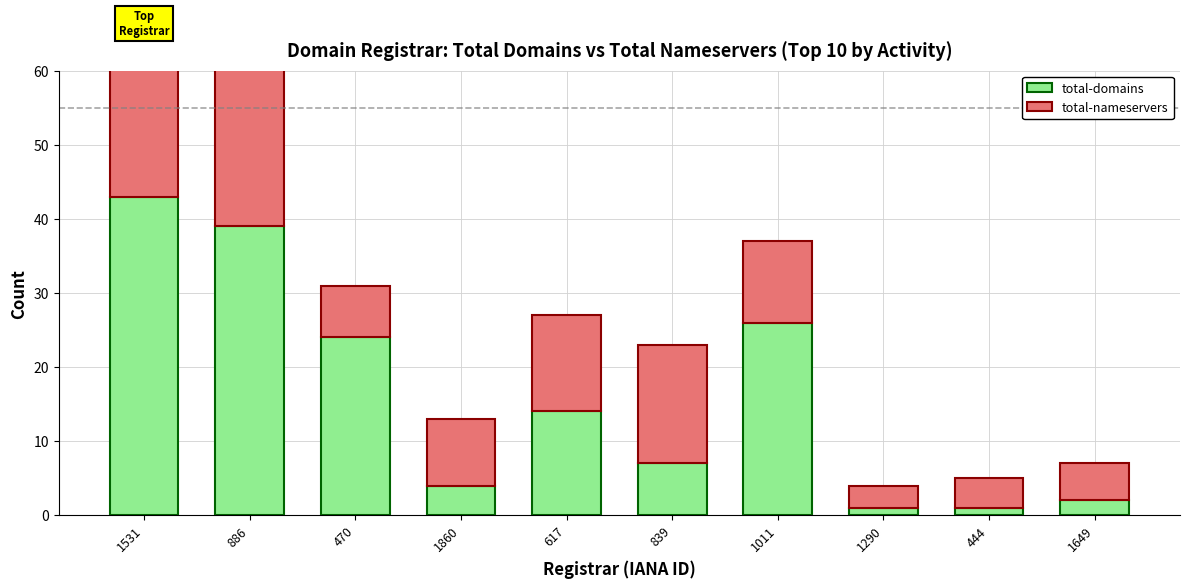

Which category has the highest value across all series?

1531